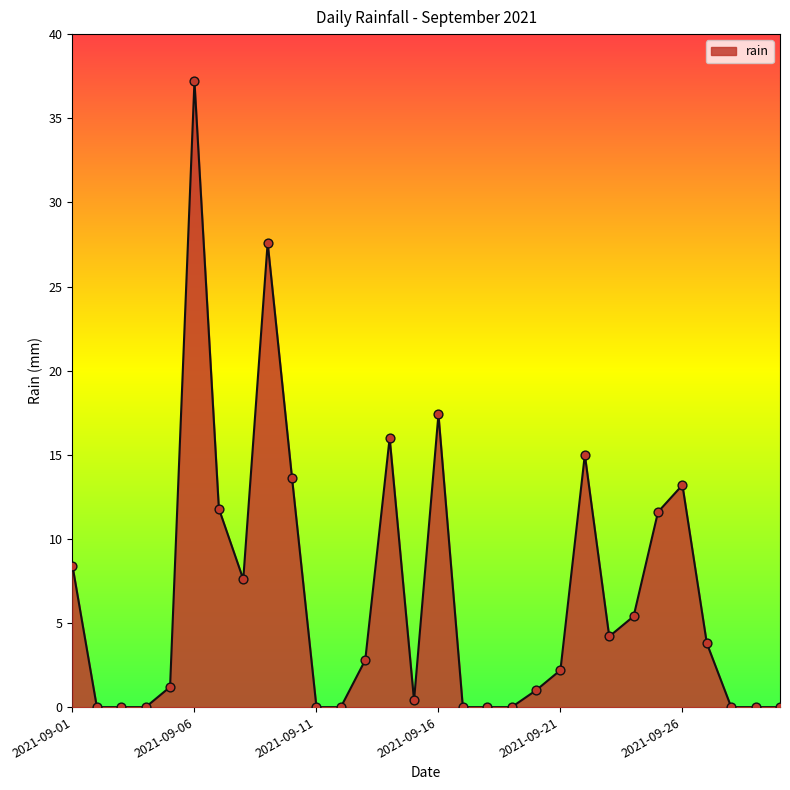

What is the difference between the maximum and minimum values?

37.2